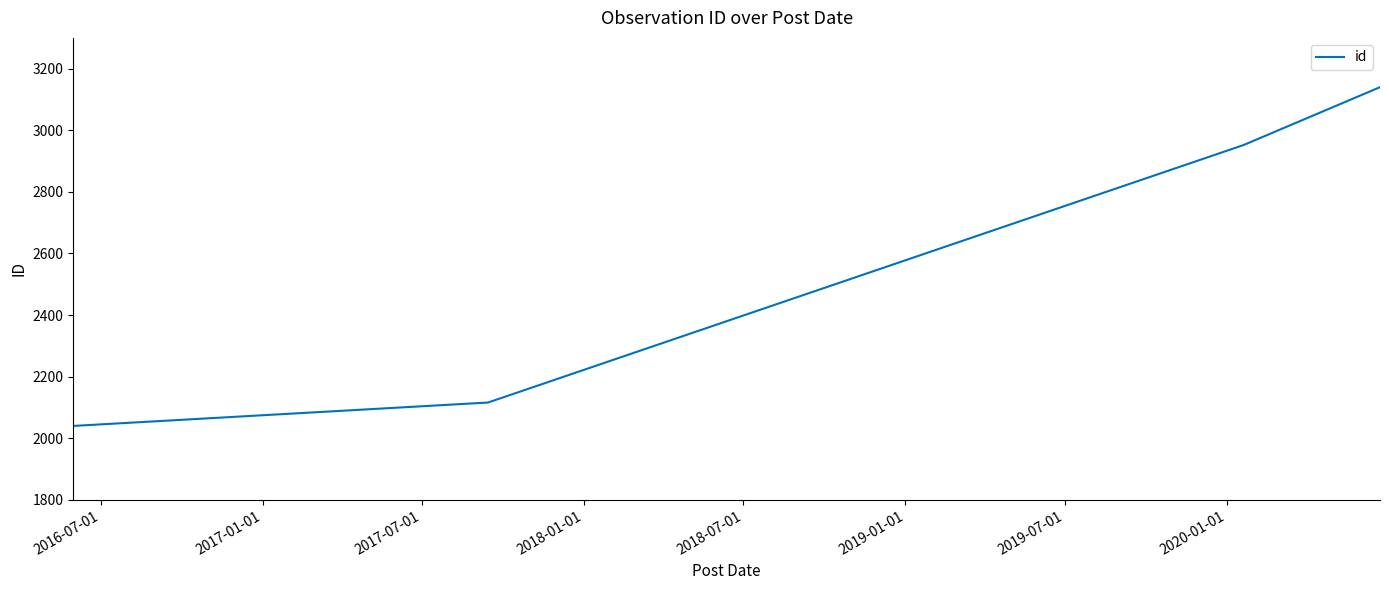

What is the difference between the maximum and second lowest values?

1024